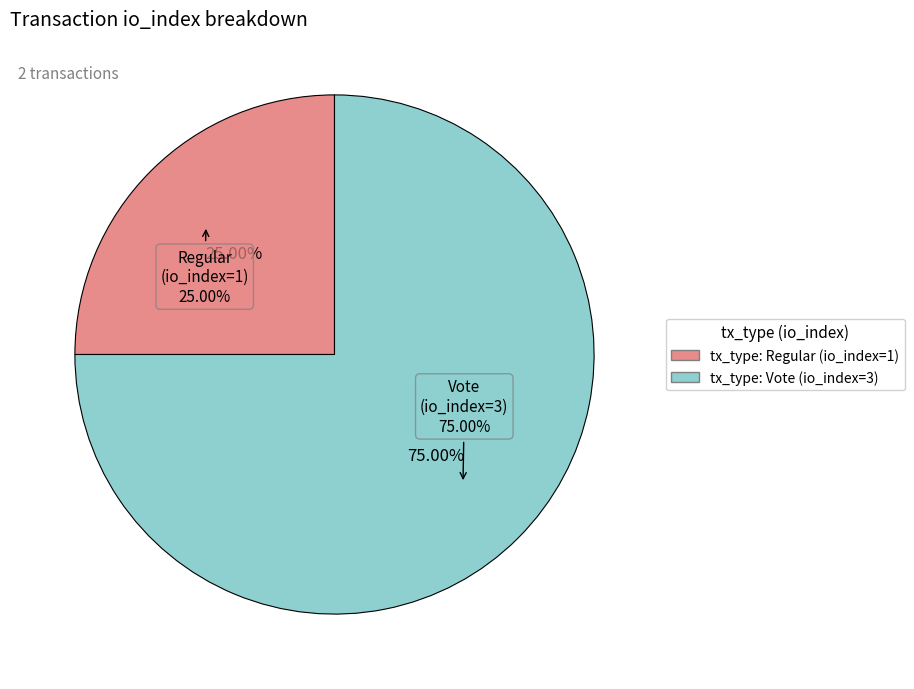

Count the number of slices in the pie.

2